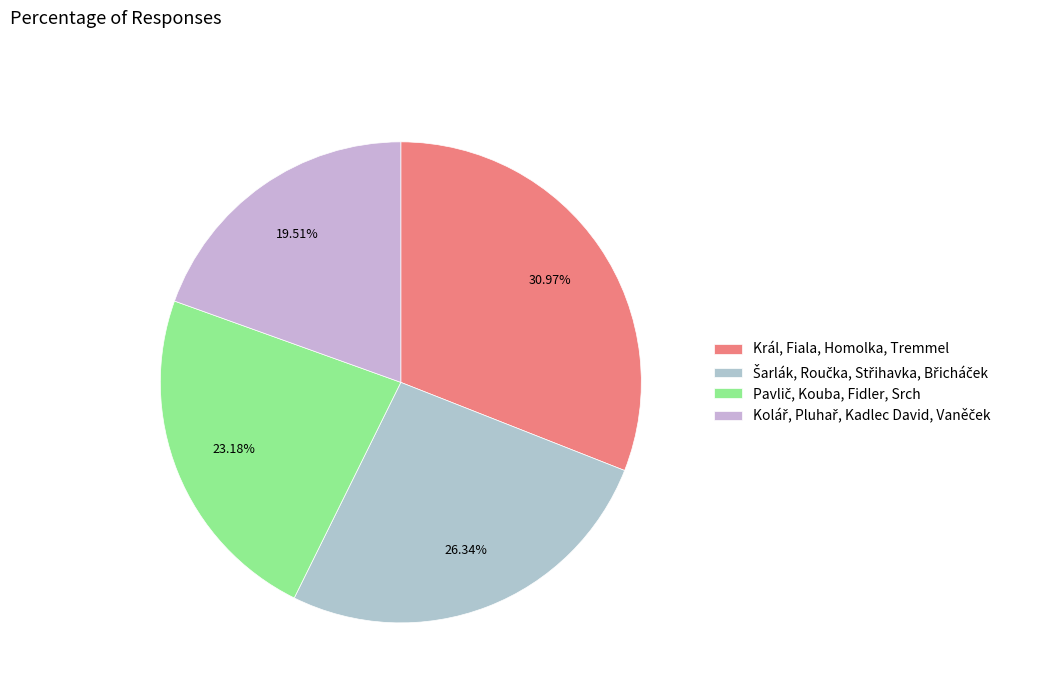

What percentage is NOT represented by Král, Fiala, Homolka, Tremmel?

69.0%